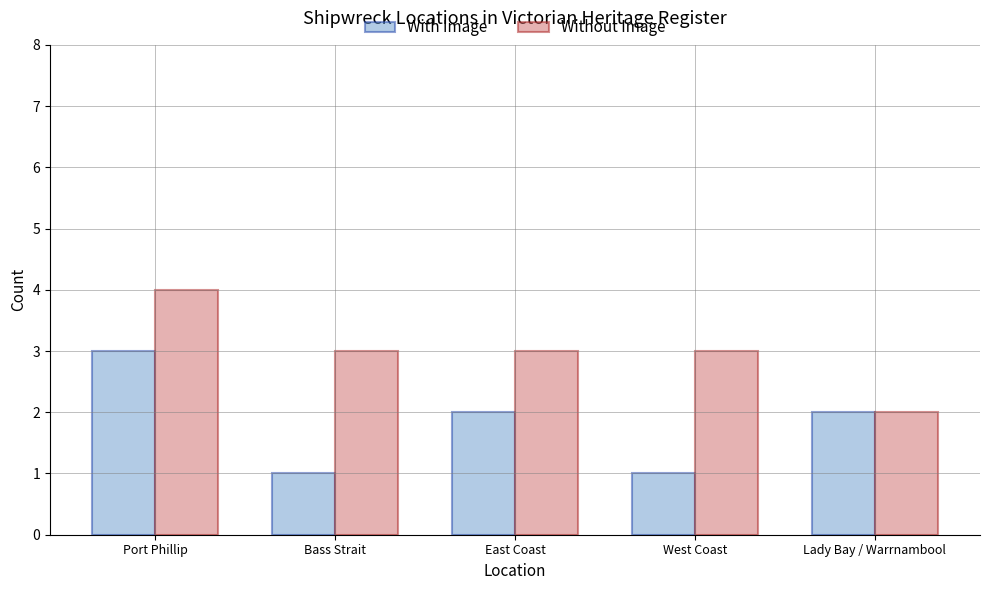

Does the chart contain any negative values?

No